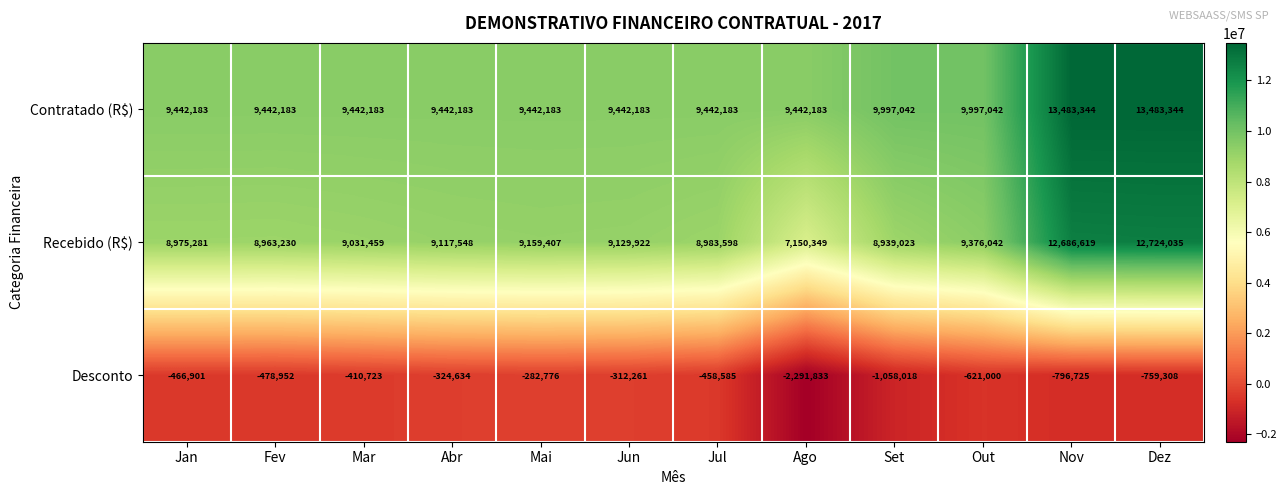

Where does the Desconto series first go above -466901?

Mar